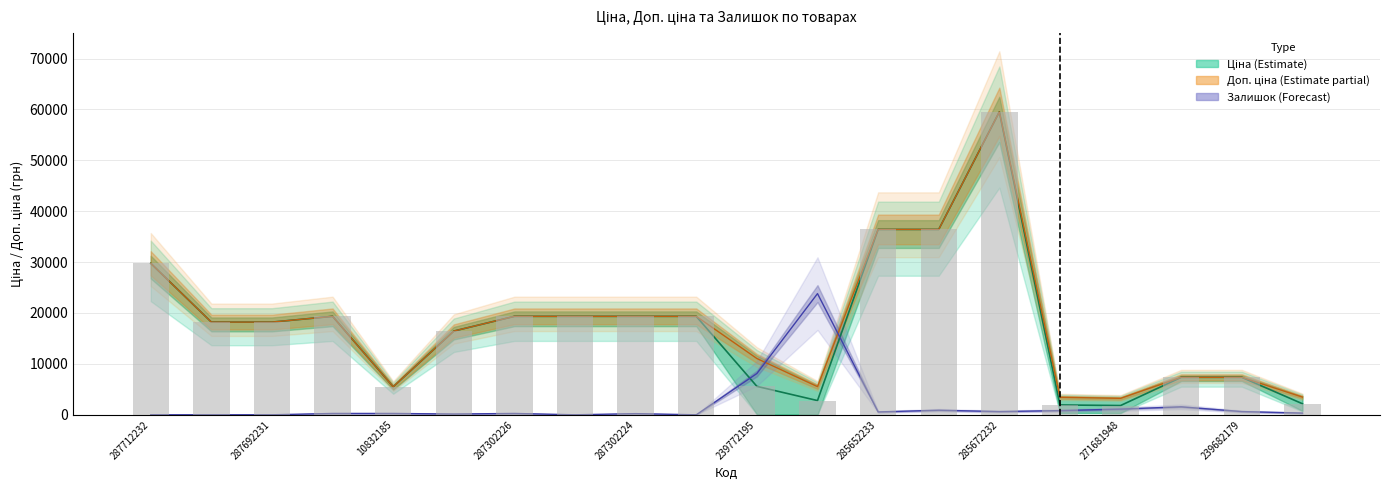

Are the bars grouped side by side (vs. stacked)?

Yes